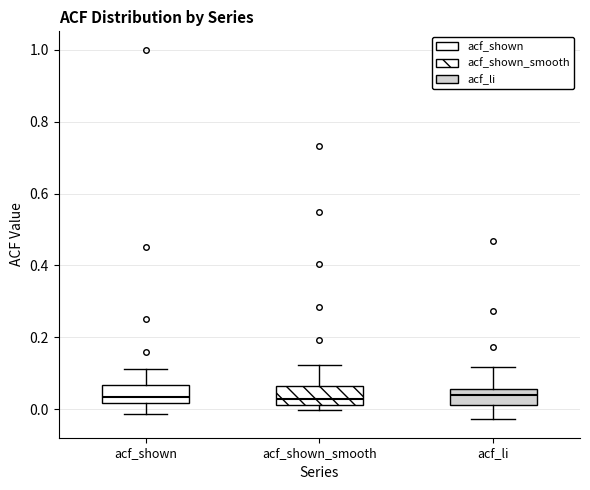

Where does the upper whisker of the box for acf_li end on the y-axis? The values are not printed on the chart, so give them approximately, as read against the axis.

0.12